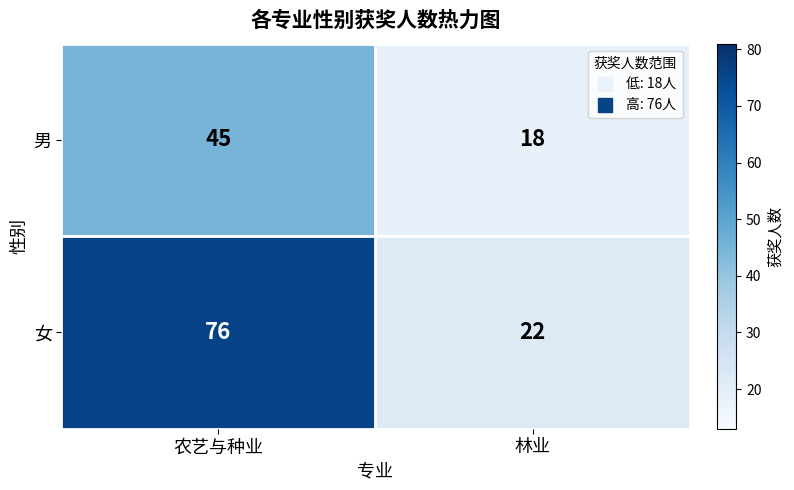

What is the minimum value shown in the chart?

18